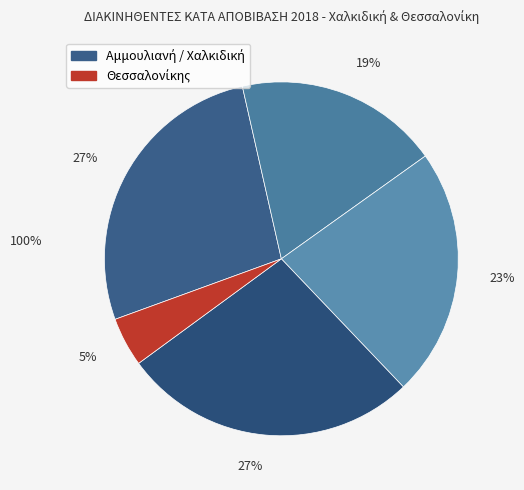

How many slices are in this pie chart?

5